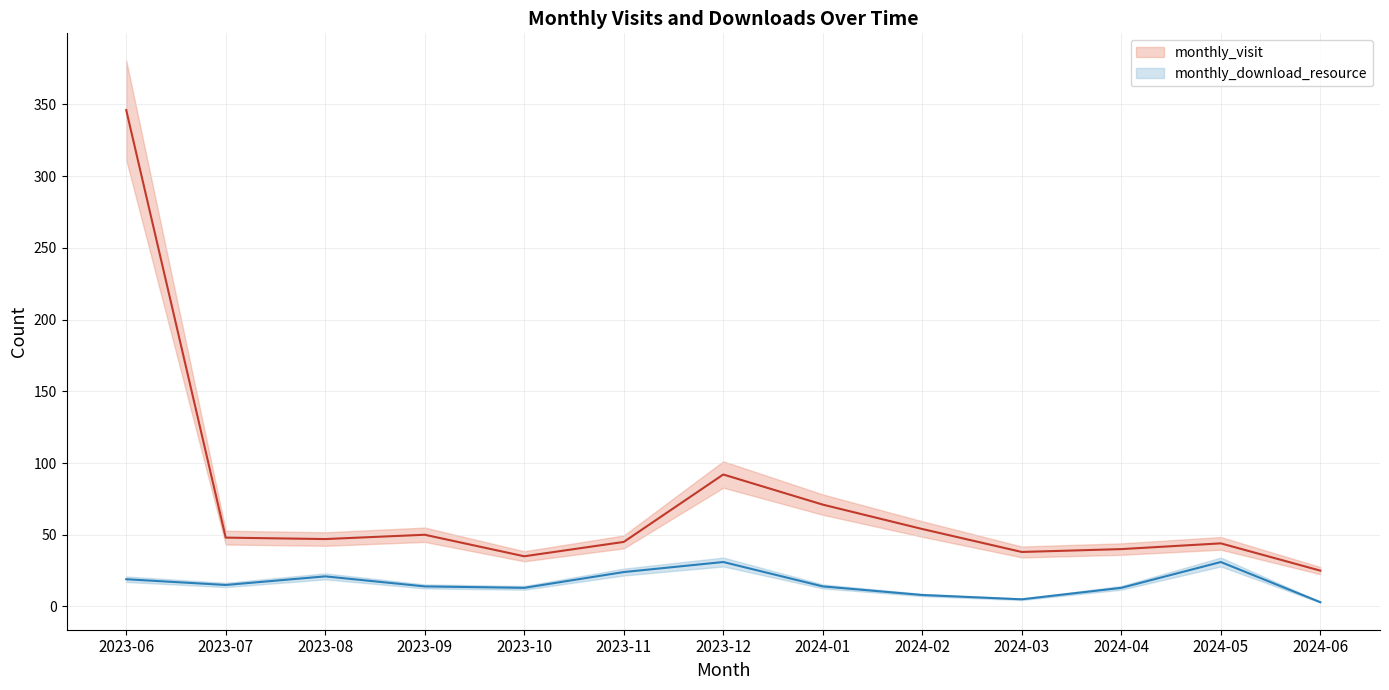

At which category does monthly_download_resource reach its first local peak?

2023-08